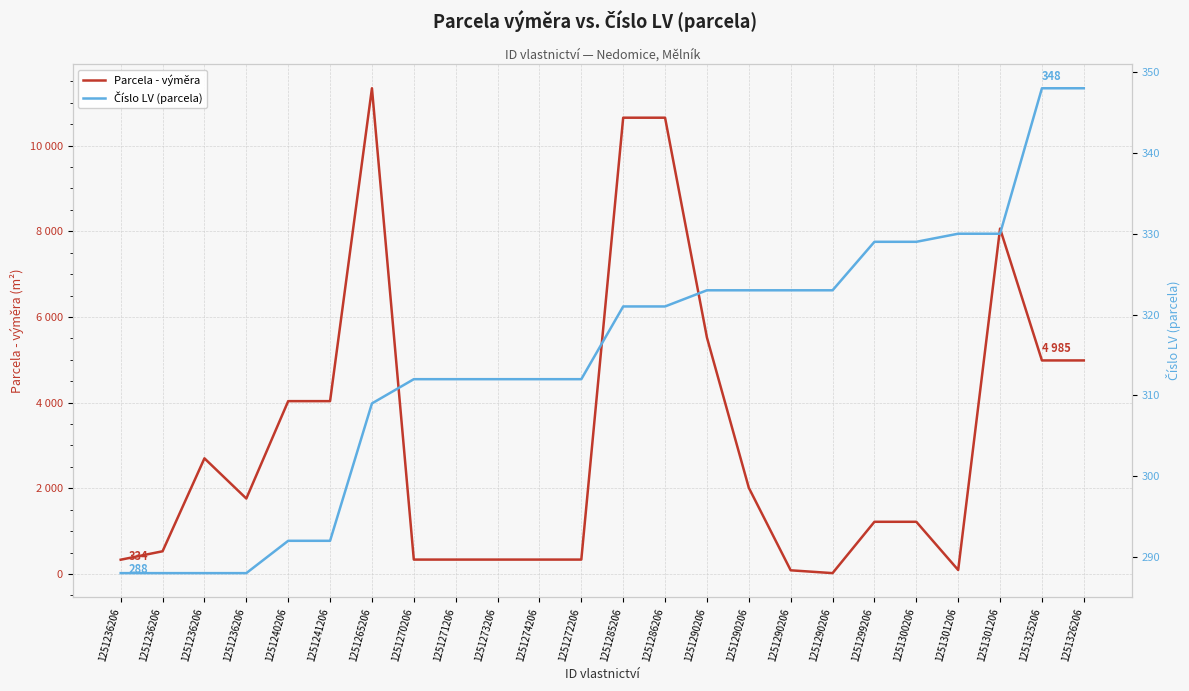

Reading left to right, extract all data points from this chart.

Parcela - výměra: 334	531	2700	1762	4035	4035	11337	337	337	337	337	337	10650	10650	5520	2013	87	21	1219	1219	94	8062	4985	4985
Číslo LV (parcela): 288	288	288	288	292	292	309	312	312	312	312	312	321	321	323	323	323	323	329	329	330	330	348	348